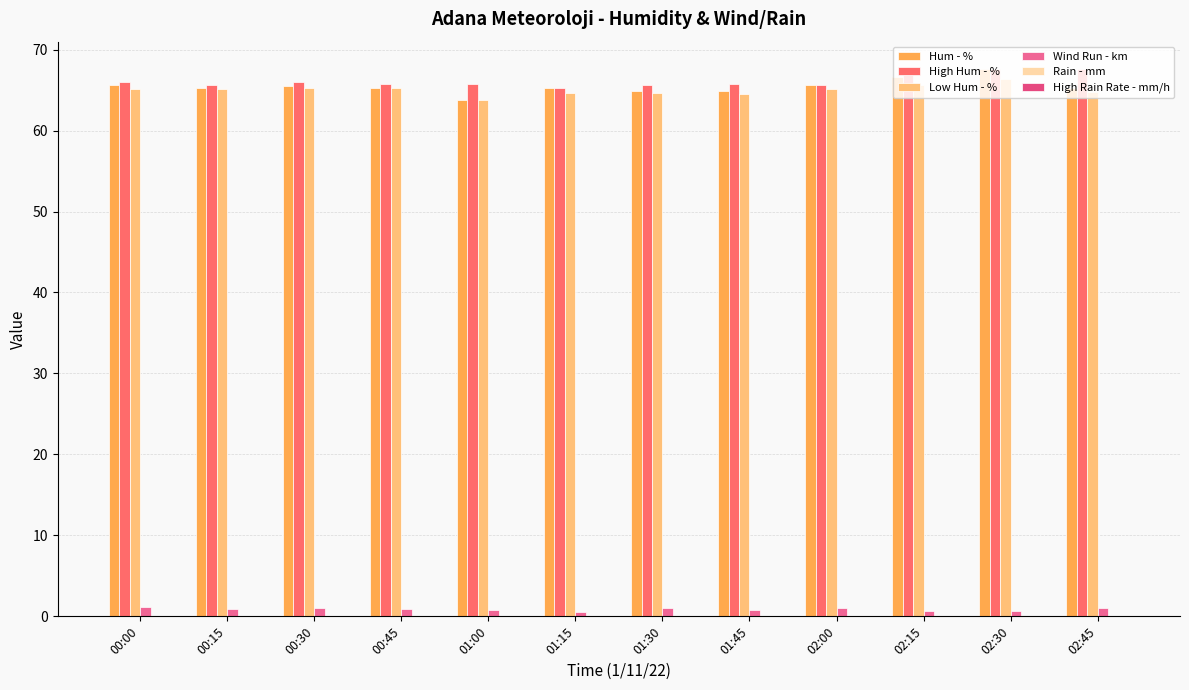

Does the chart contain any negative values?

No